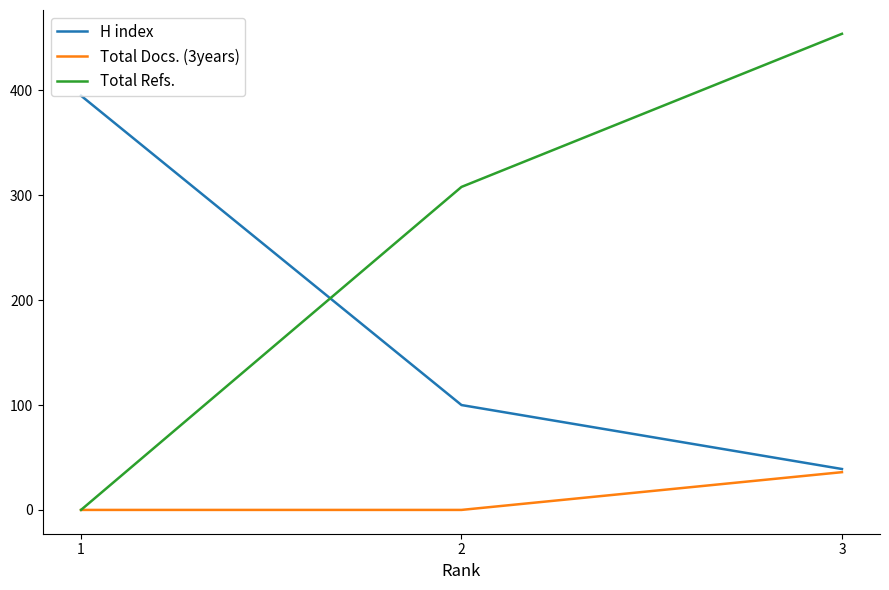

The value of Total Docs. (3years) at 3 is 36. True or false?

True